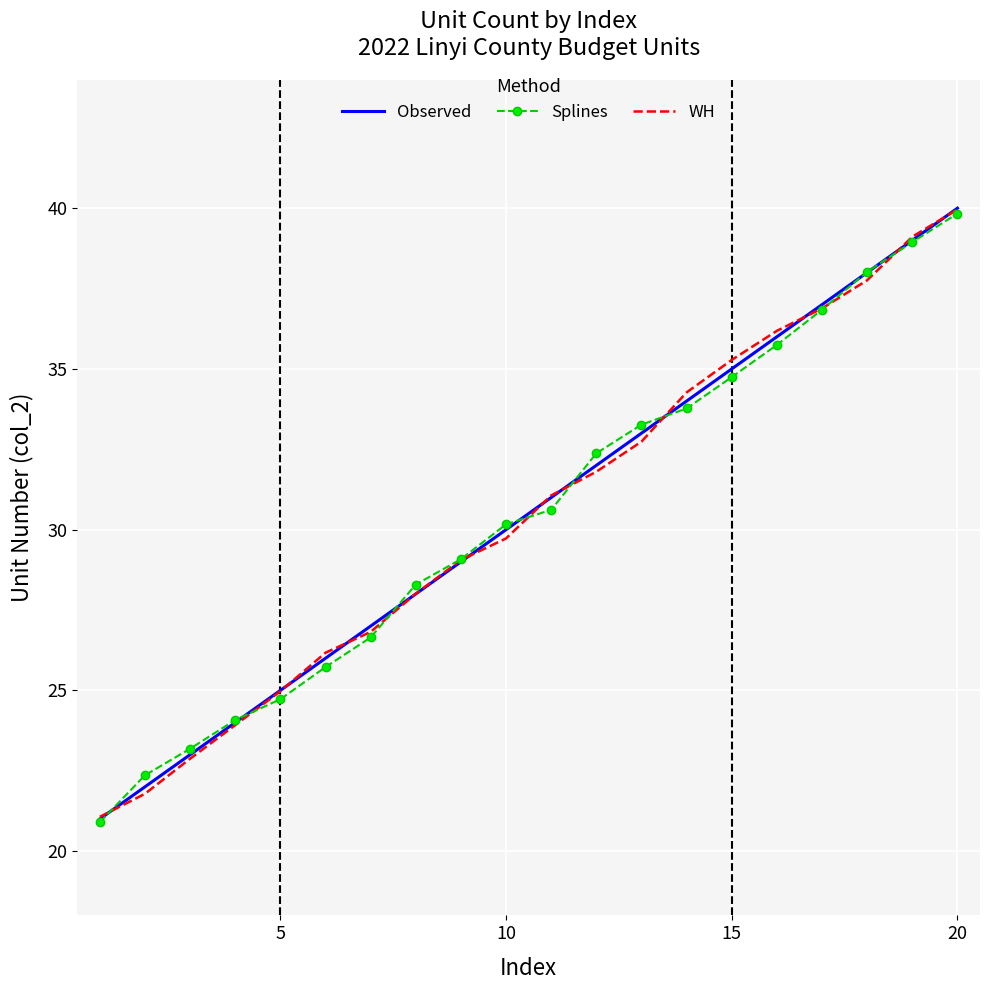

What is the minimum value shown in the chart?

20.9